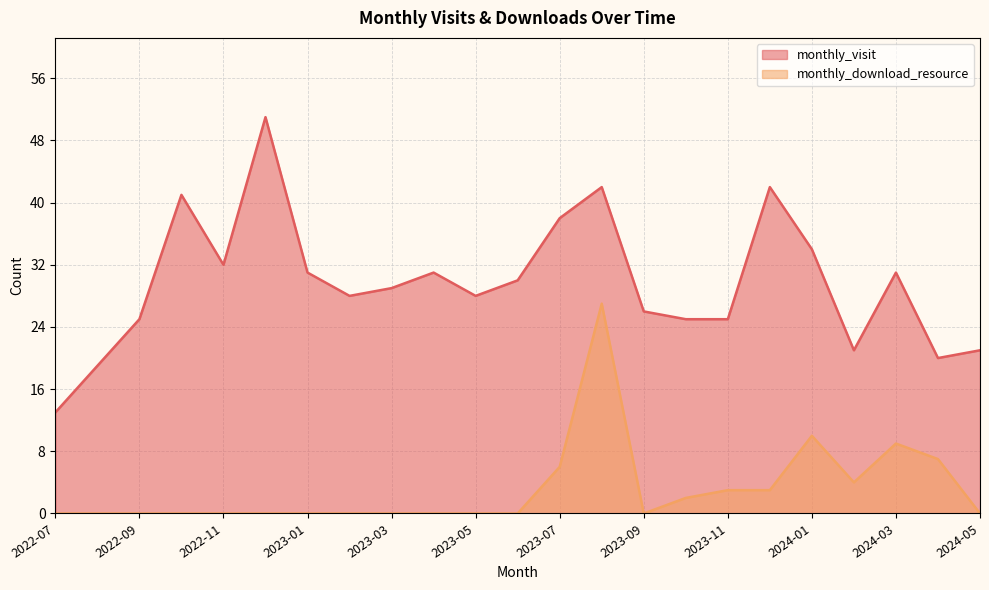

What is the greatest value displayed?

51